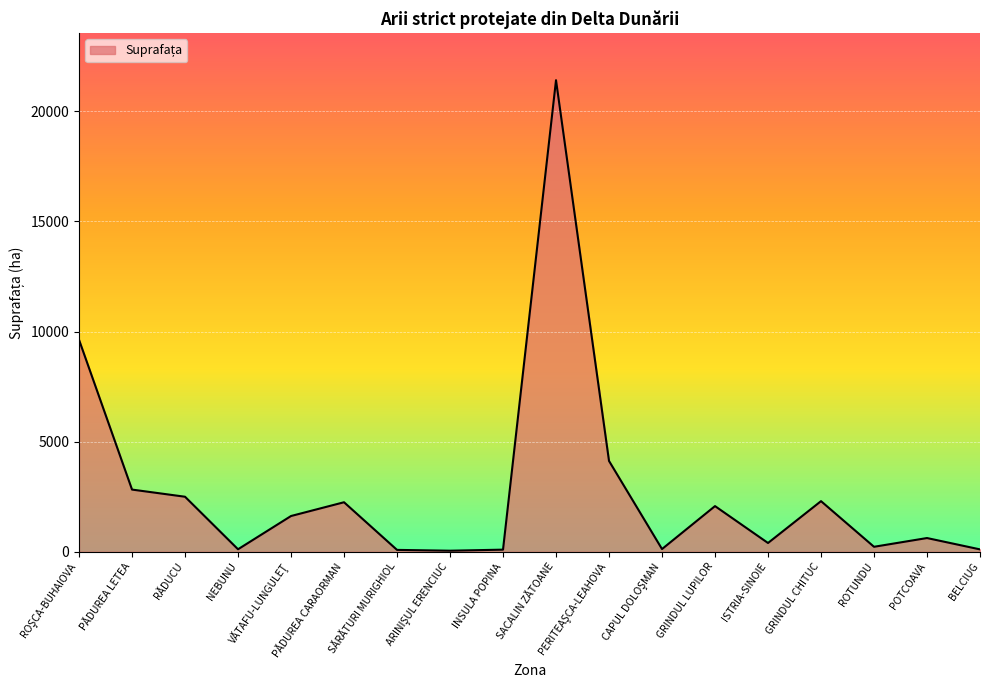

True or false: there are more than 1 points higher than both neighbors.

True